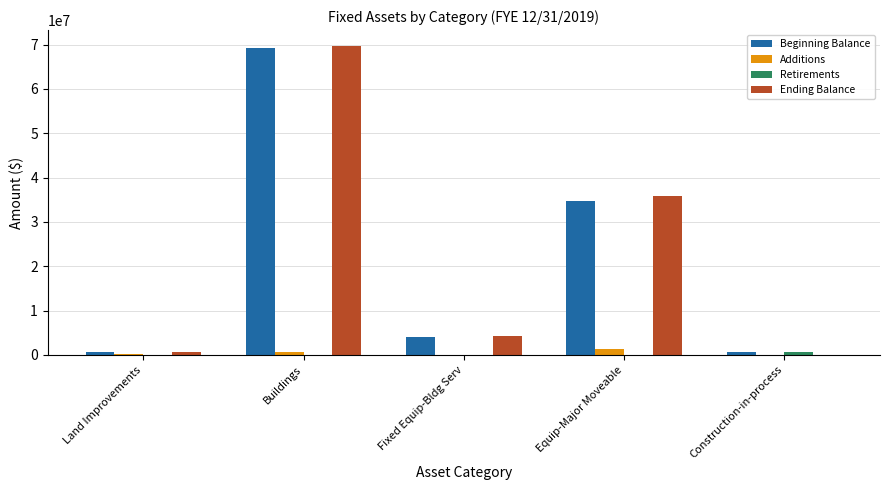

At which category is the sum across all series the highest?

Buildings